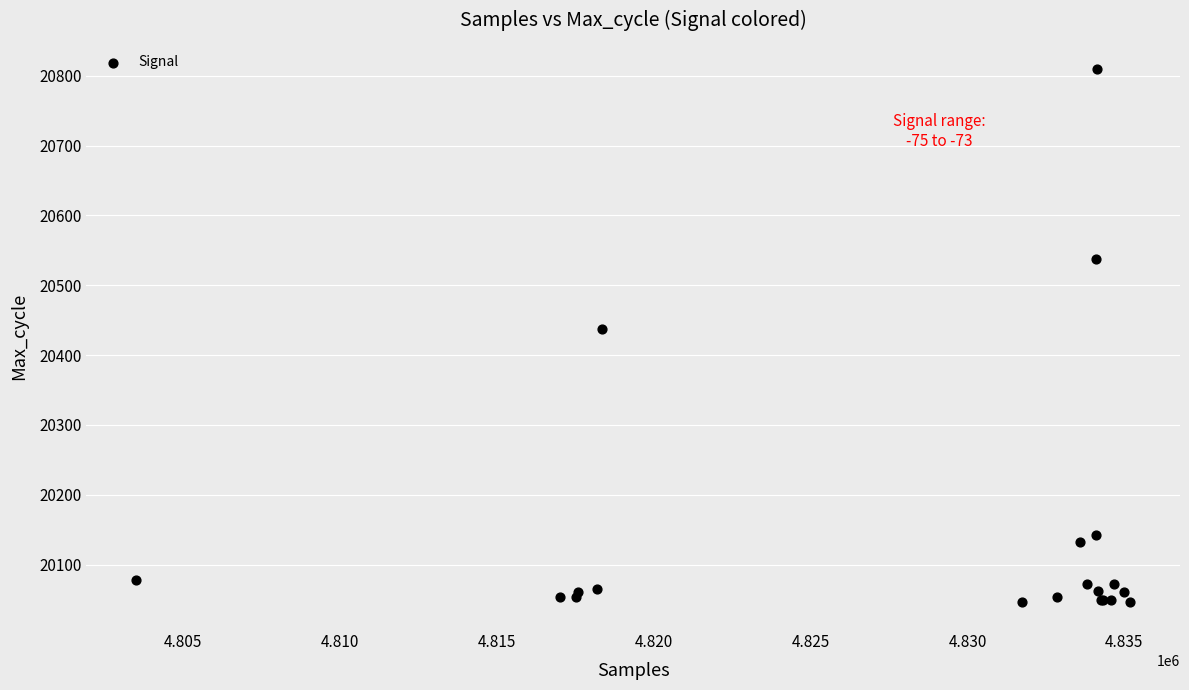

What Y value in the scatter plot is closest to 20427?

20438